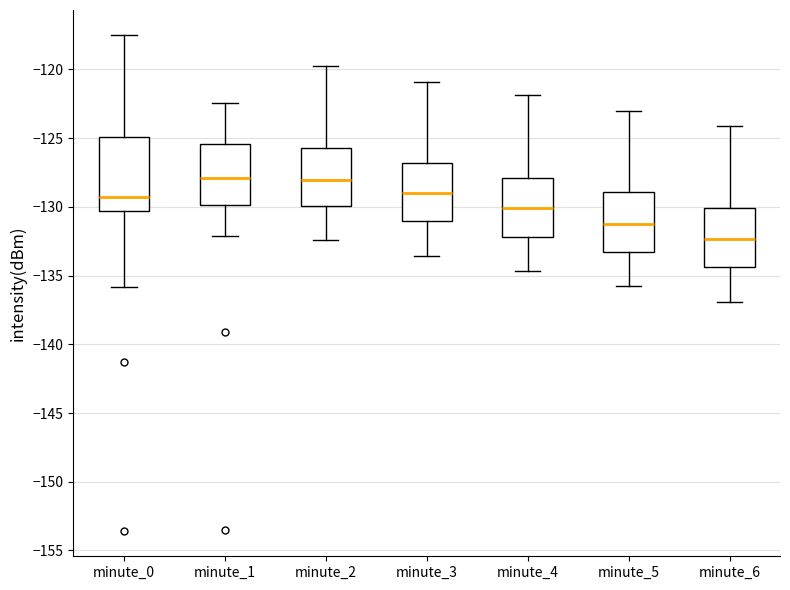

Comparing the boxes themselves (not the whiskers), which one is the tallest?

minute_0